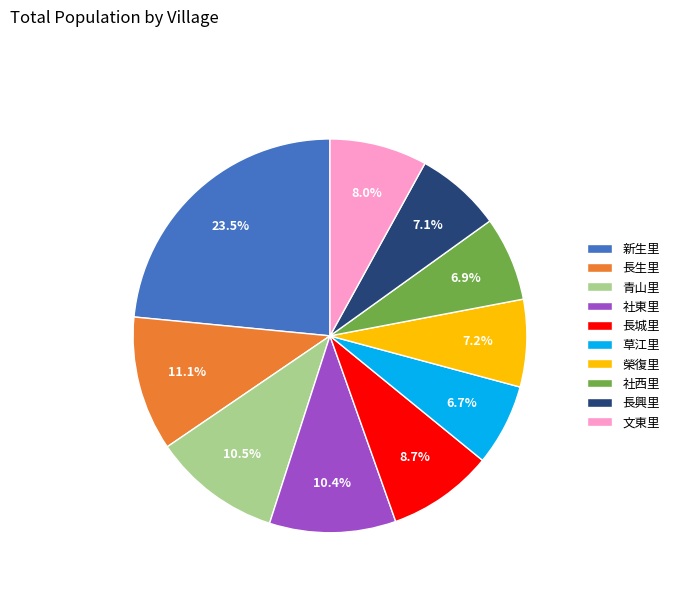

To the nearest percent, what percentage of the pie is 文東里?

8%